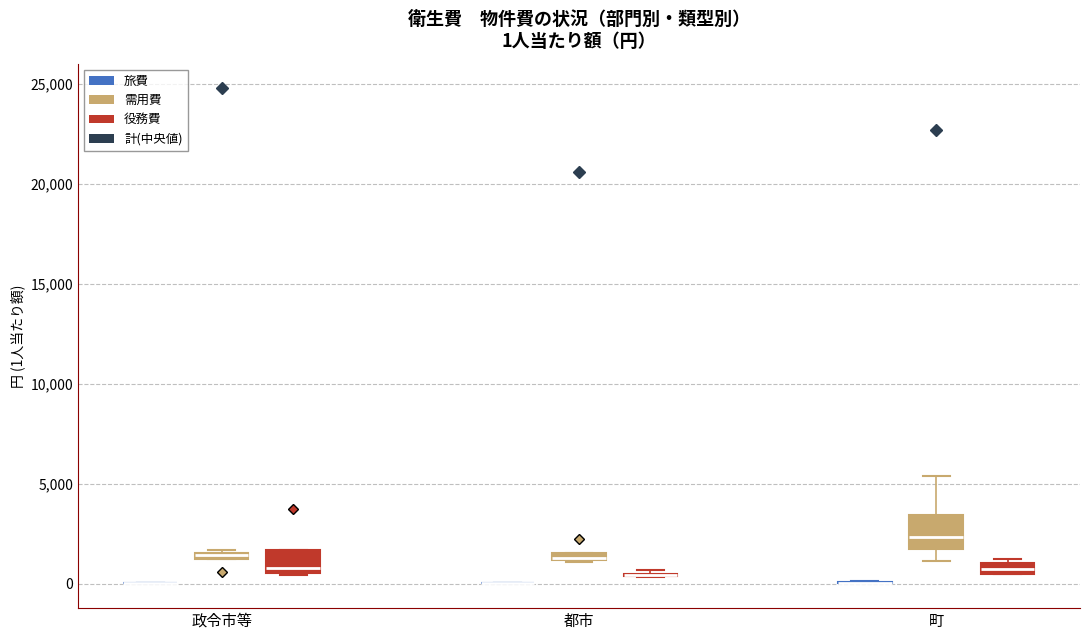

Comparing the boxes themselves (not the whiskers), which one is the tallest?

町 (需用費)